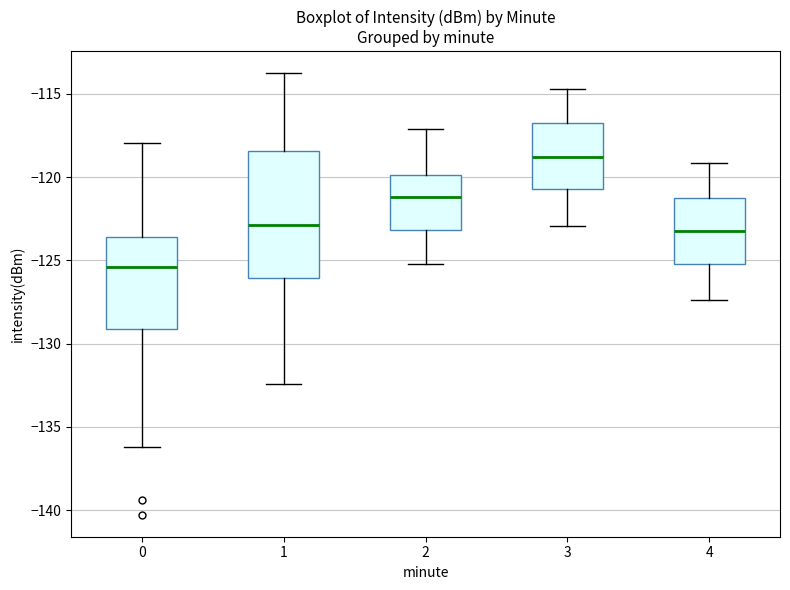

Comparing the boxes themselves (not the whiskers), which one is the tallest?

1